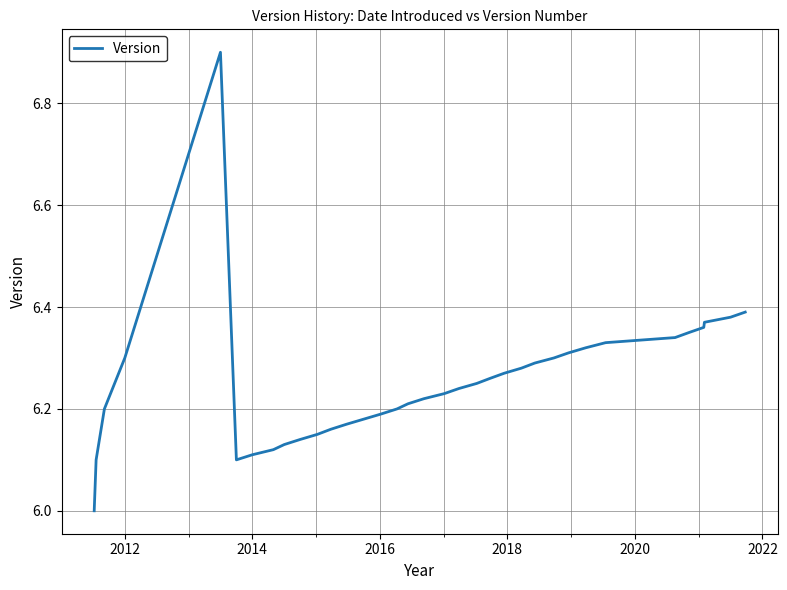

What is the smallest value displayed?

6.0